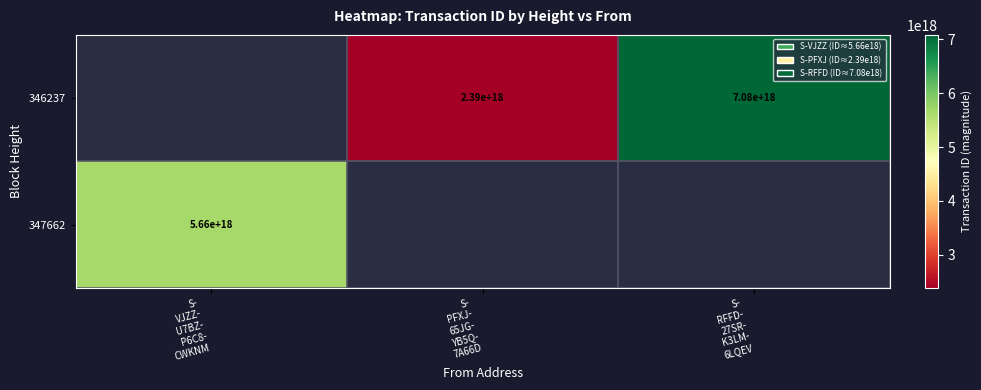

Is it true that 347662 equals 0 at S- PFXJ- 65JG- YB5Q- 7A66D?

True